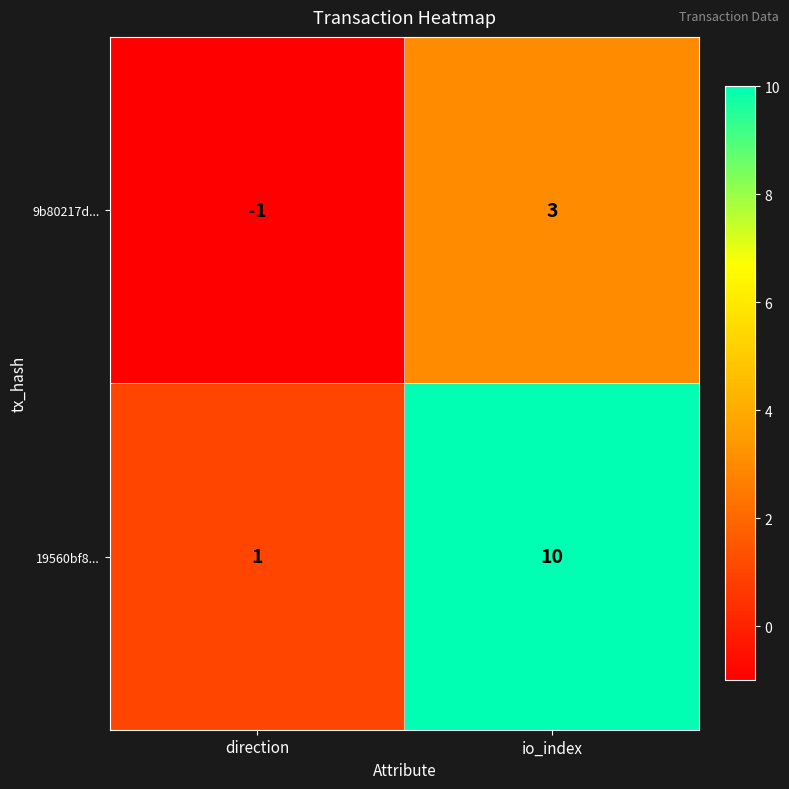

Is it true that 19560bf8... equals 14 at io_index?

False